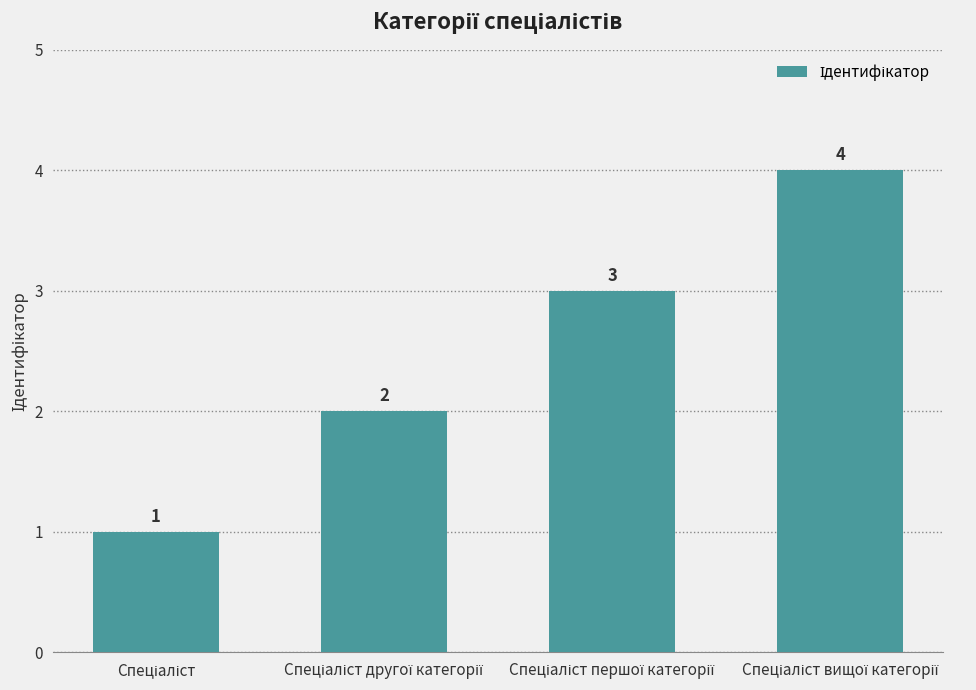

What is the value of the 1st bar from the left?

1